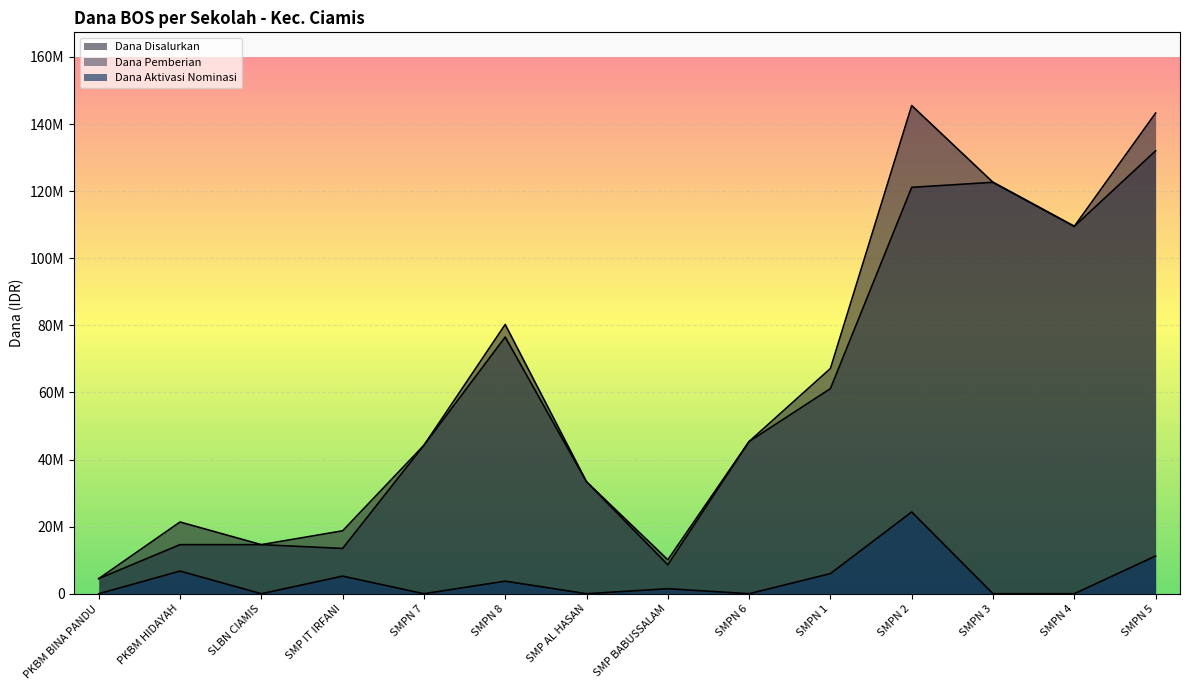

What is the highest value of the Dana Pemberian series?

132000000